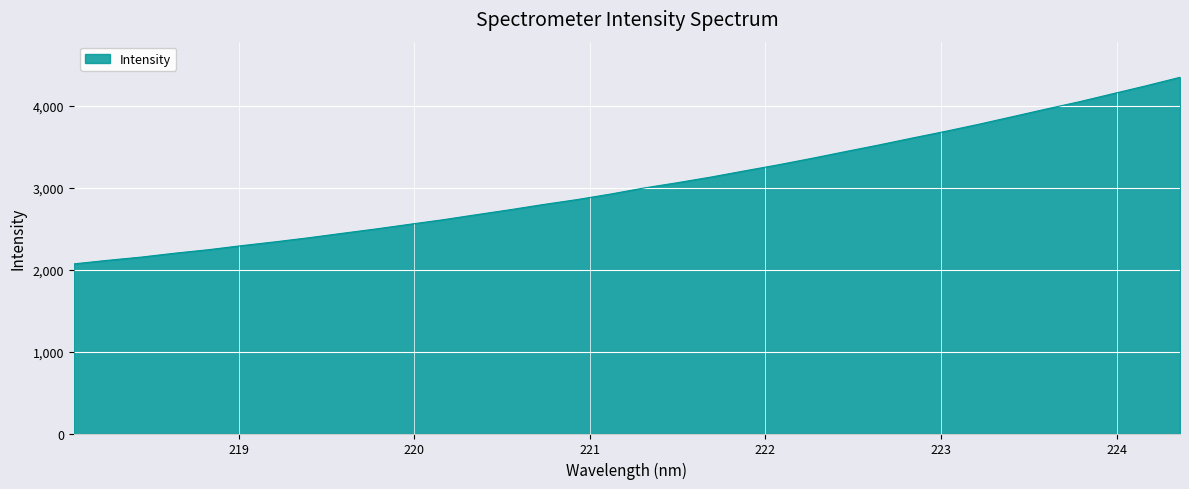

What is the minimum value shown in the chart?

2071.1